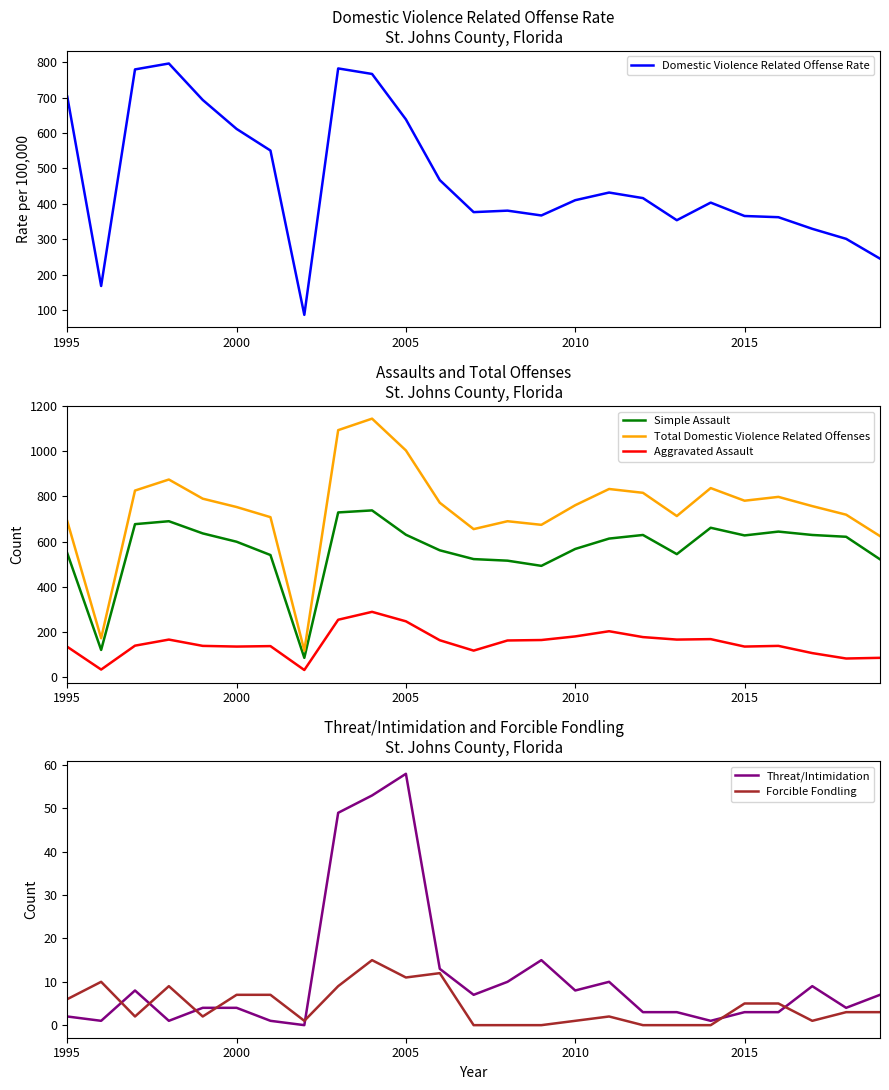

In Simple Assault, how many points are lower than both neighbors (excluding endpoints)?

5